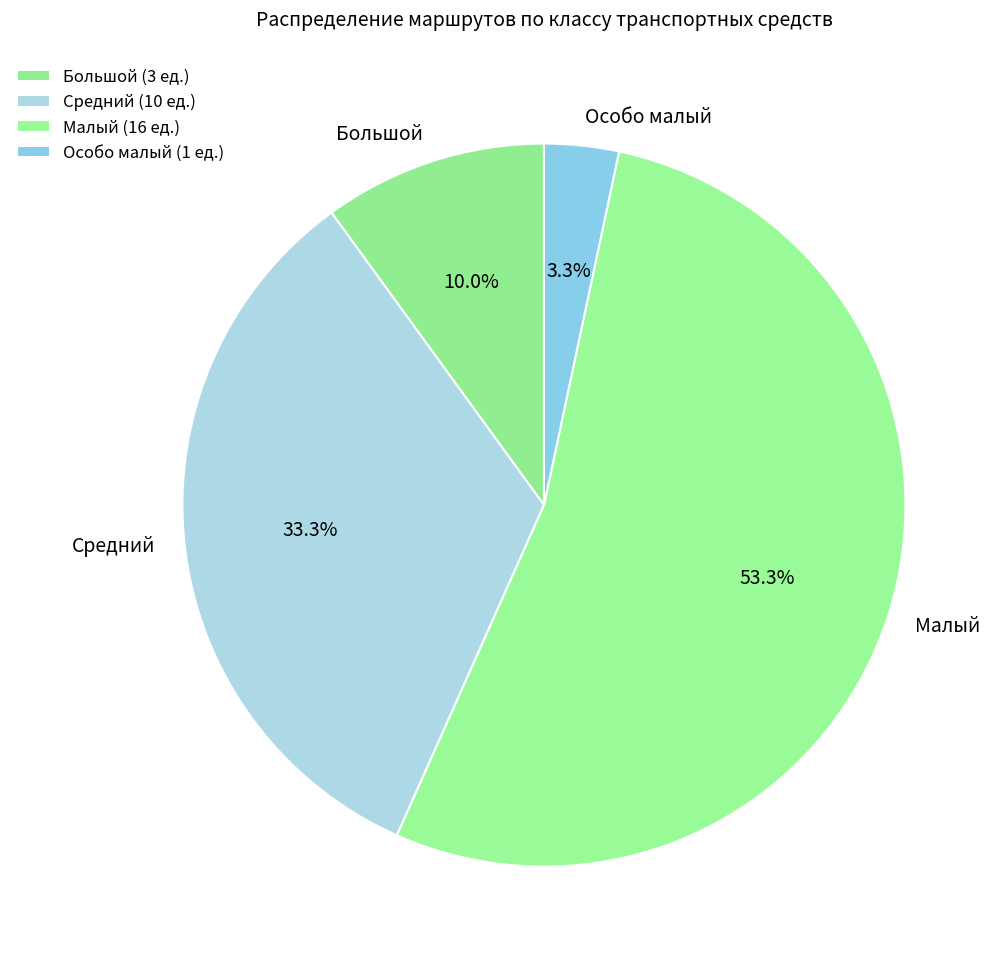

What portion of the pie excludes Большой?

90.0%